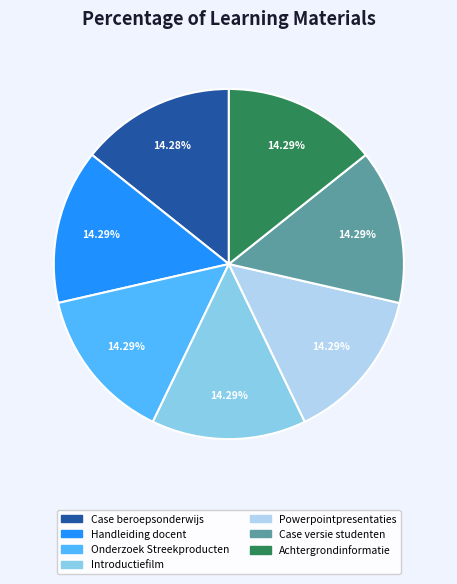

What portion of the pie excludes Case versie studenten?

85.7%